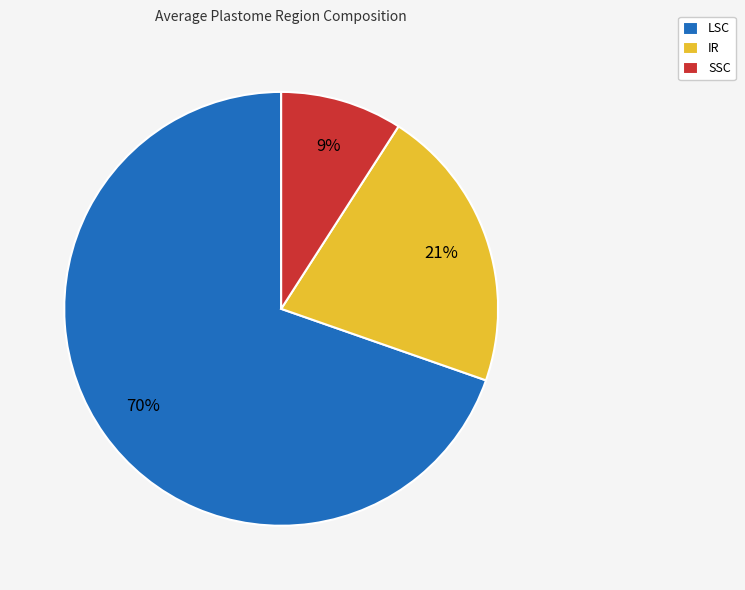

Combined, do LSC and IR account for over 50%?

Yes